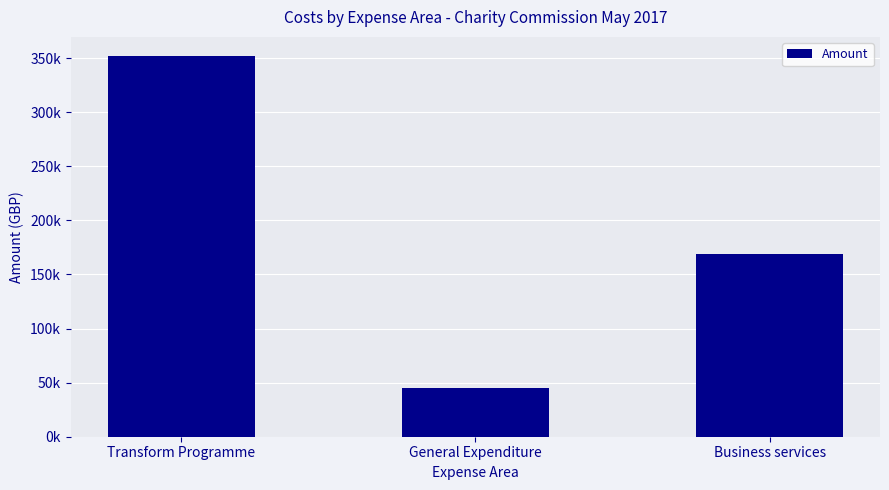

List the labels in order of value, largest first.

Transform Programme, Business services, General Expenditure